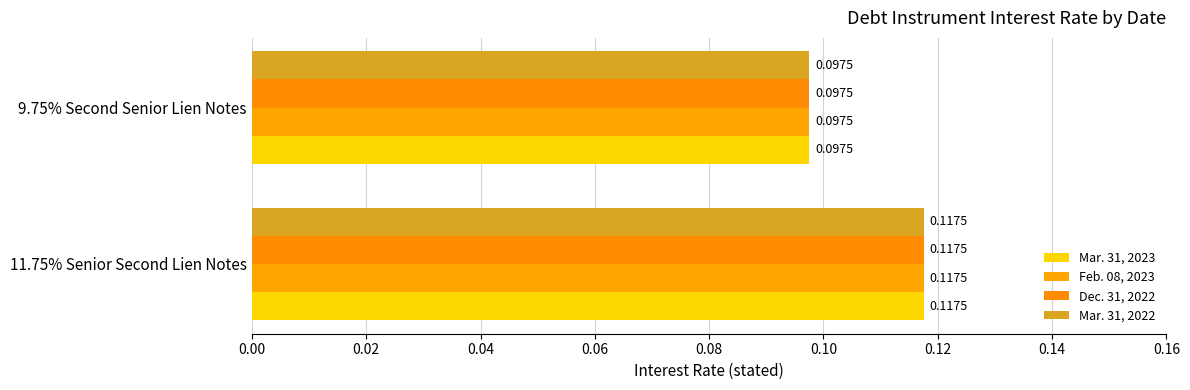

What are all the series names shown in the legend?

Mar. 31, 2023, Feb. 08, 2023, Dec. 31, 2022, Mar. 31, 2022